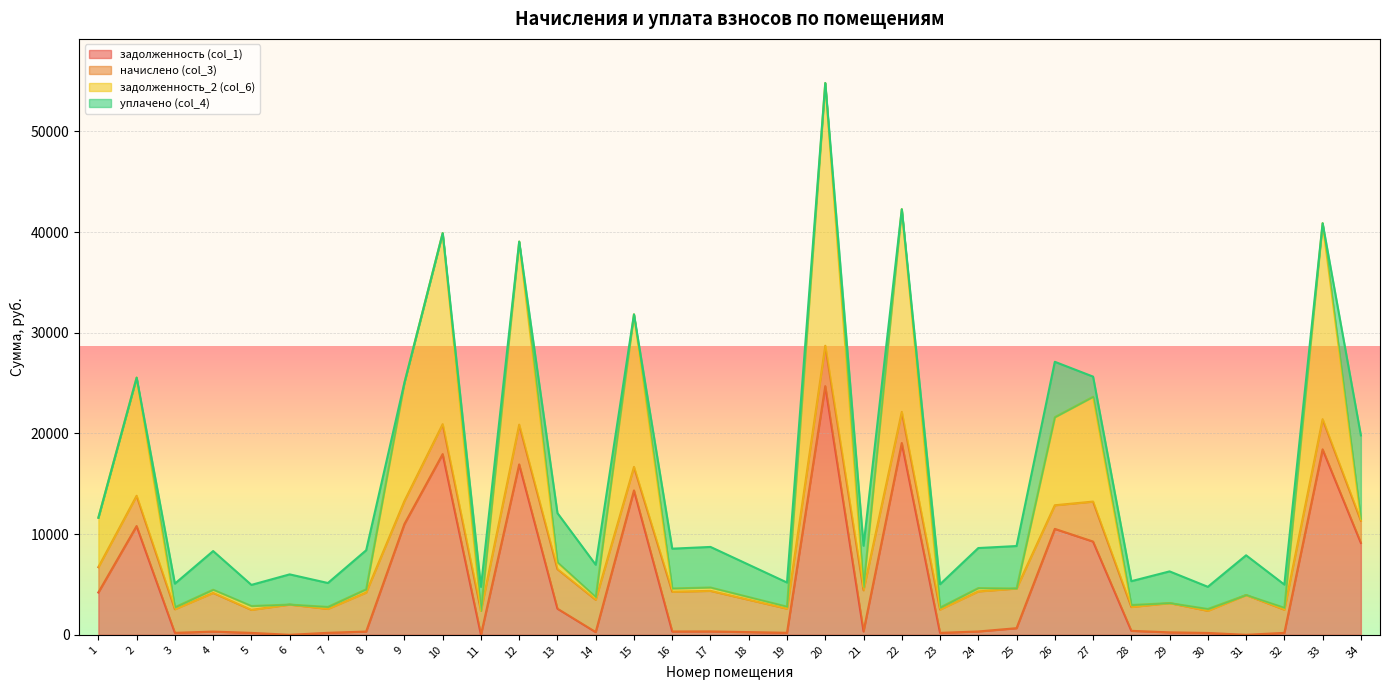

How many positive values does the задолженность (col_1) series have?

31